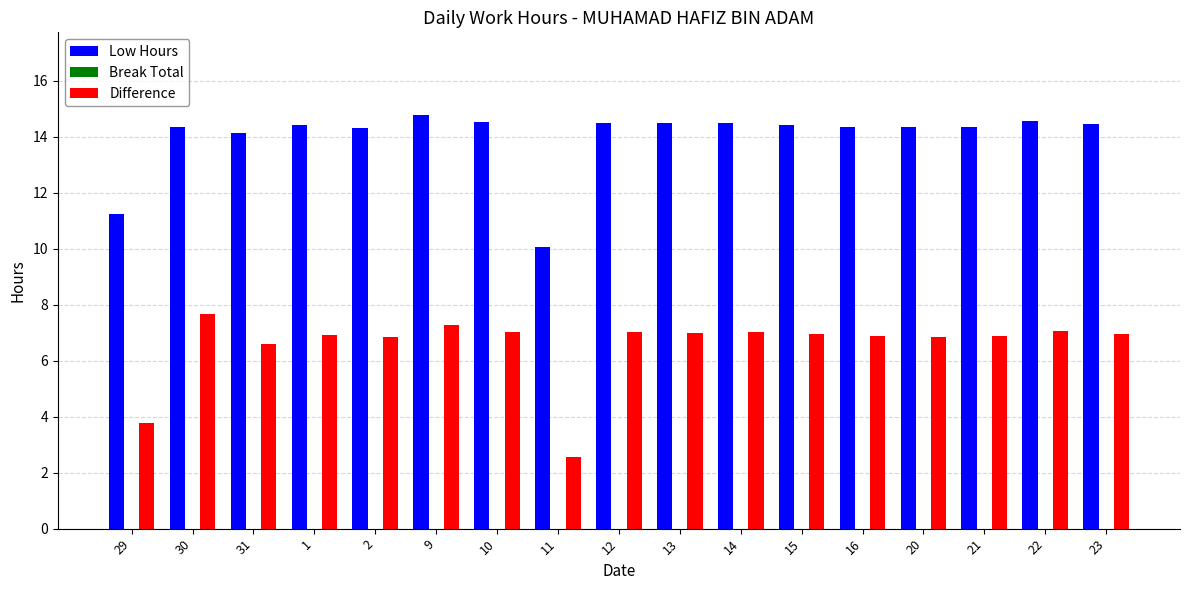

What is the label of the 11th bar from the right?

10